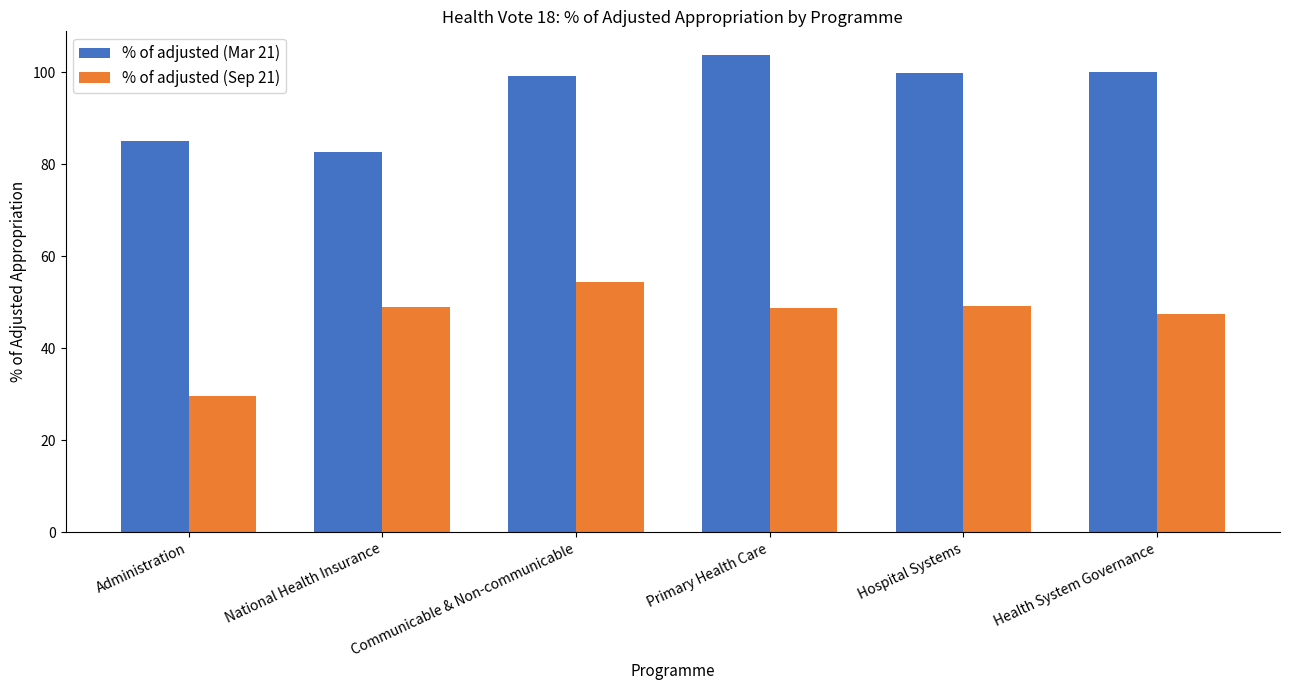

The value of % of adjusted (Mar 21) at Health System Governance is 176.8. True or false?

False